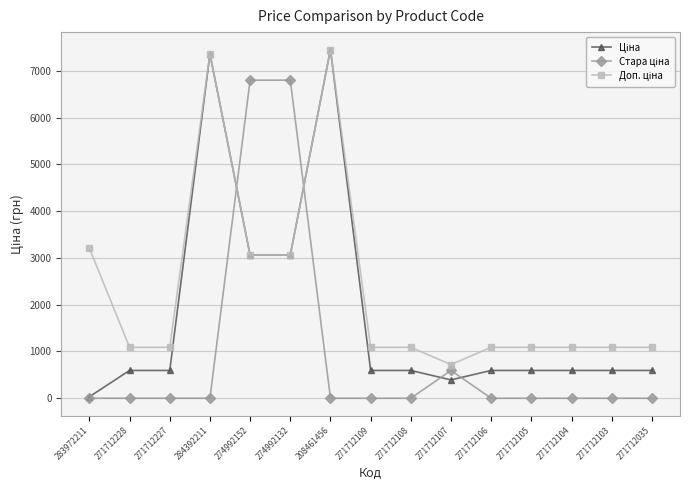

What is the total value across all series at 208461456?

14907.6